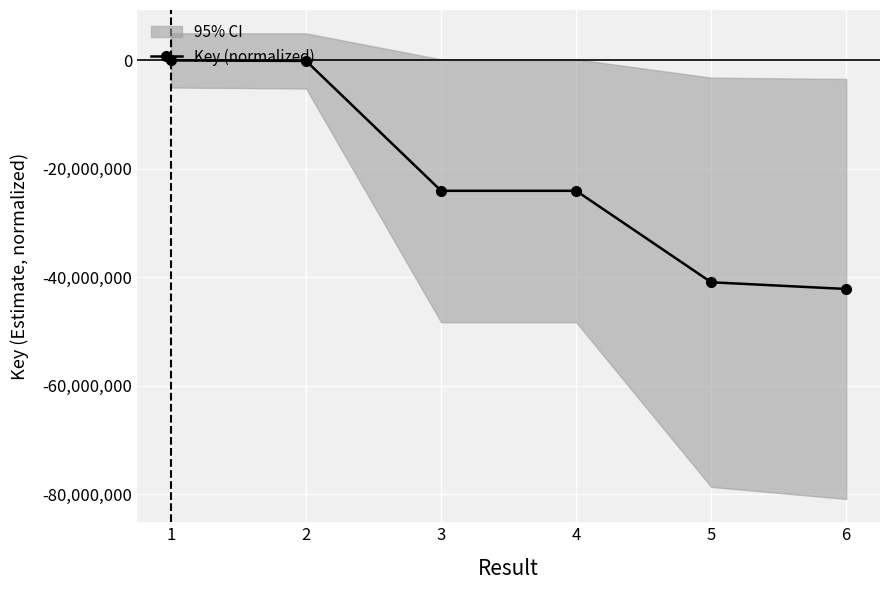

Reading left to right, extract all data points from this chart.

1=0	2=-97111	3=-24039680	4=-24039702	5=-40902406	6=-42138421